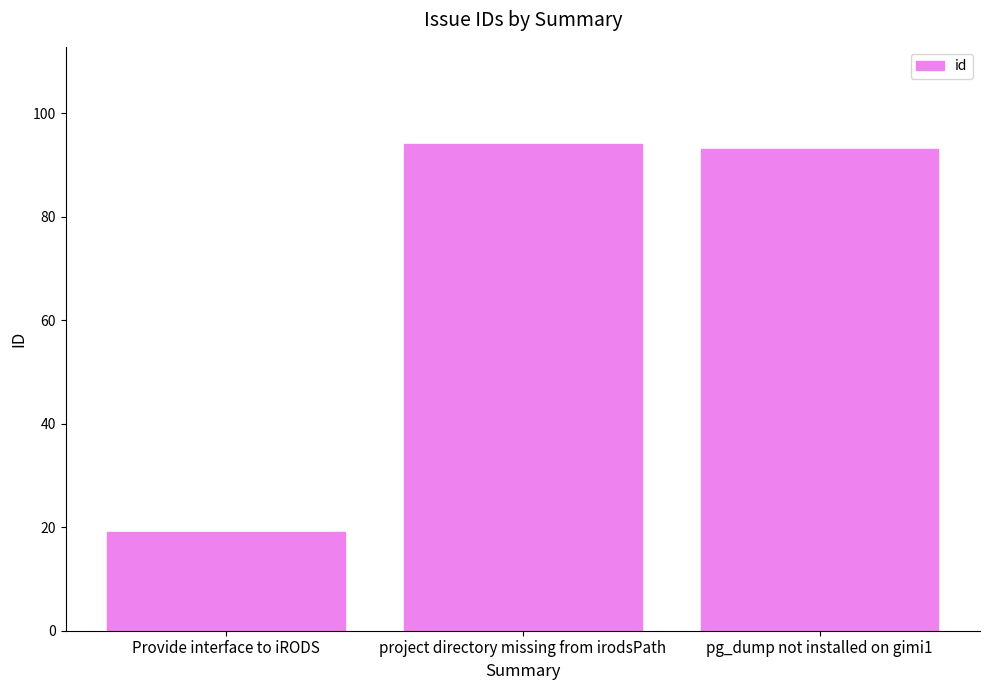

What is the label of the 1st bar from the left?

Provide interface to iRODS